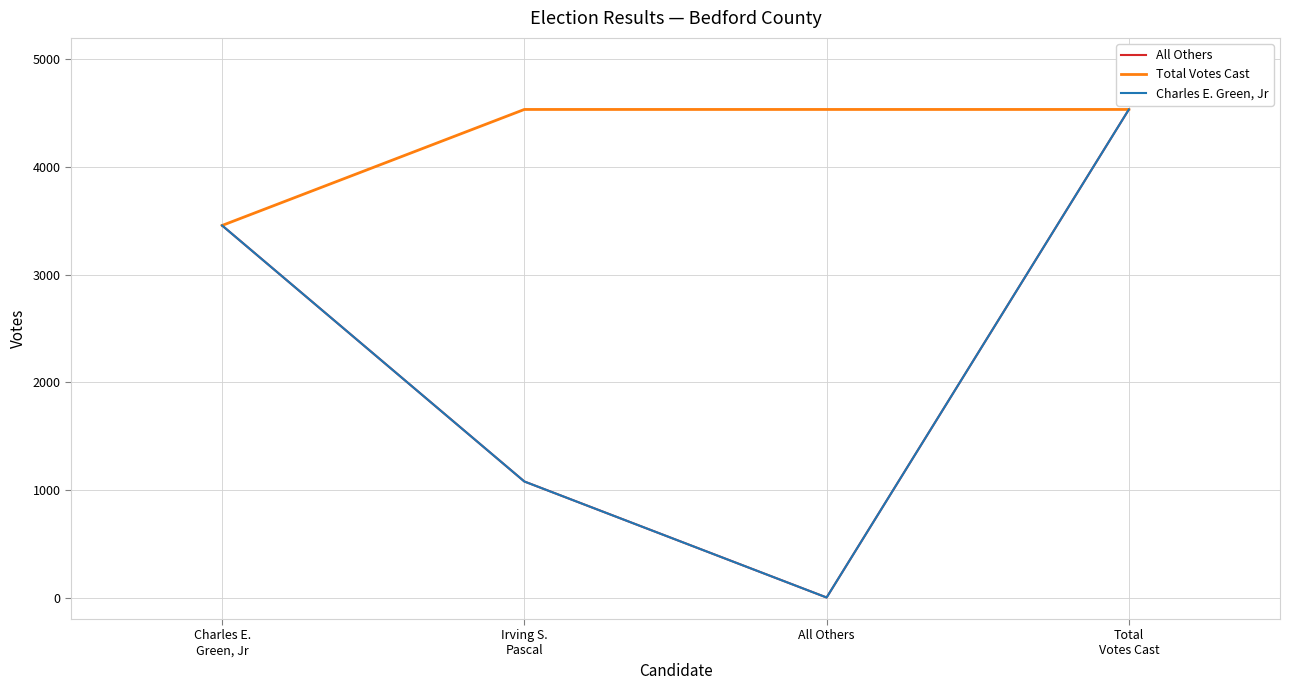

Is this an area chart (filled region under the line)?

No